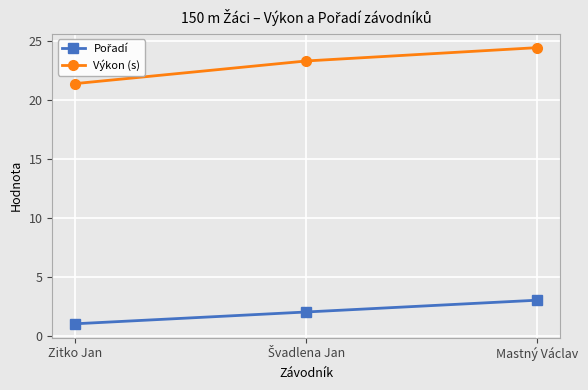

What is the average value of the Výkon (s) series?

23.0